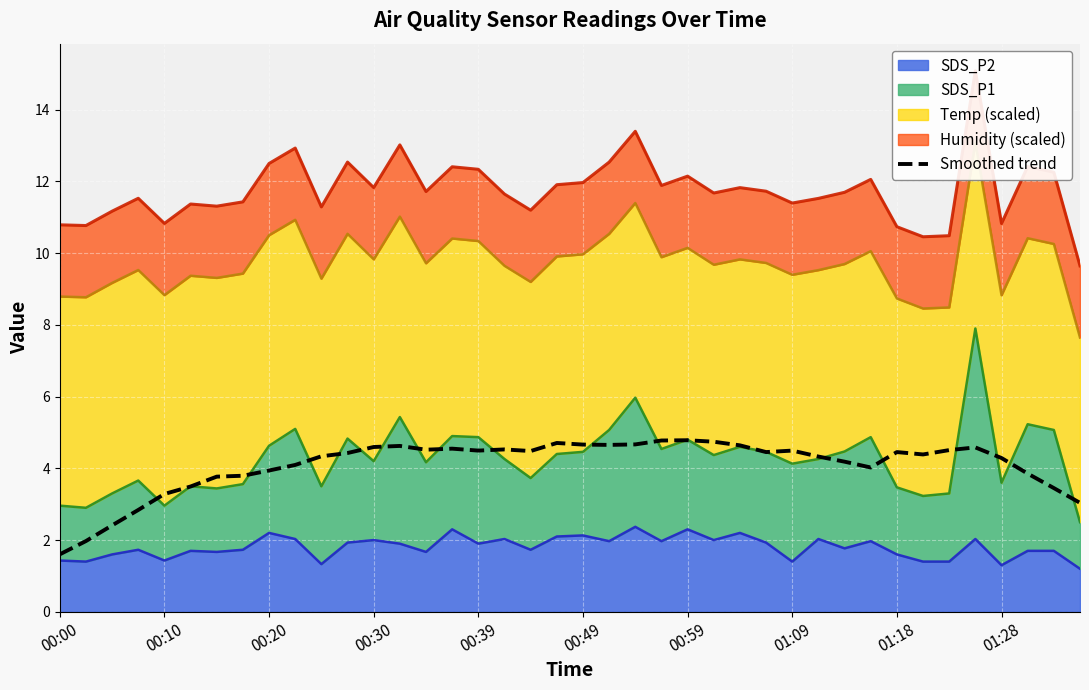

Rank the categories by value from highest to lowest.

24, 23, 25, 19, 22, 20, 21, 26, 13, 12, 35, 15, 17, 14, 34, 16, 28, 18, 27, 32, 11, 33, 10, 29, 36, 30, 01:28, 31, 01:18, 37, 01:09, 00:59, 00:49, 38, 00:39, 39, 00:30, 00:20, 00:10, 00:00